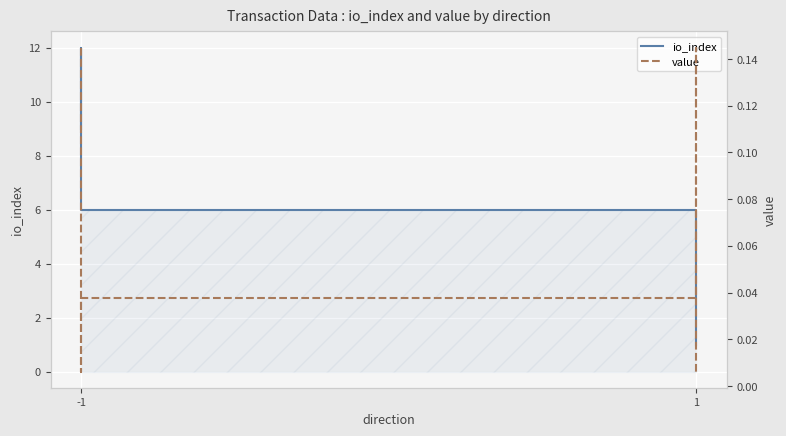

Is it true that value equals 0.1 at -1?

True